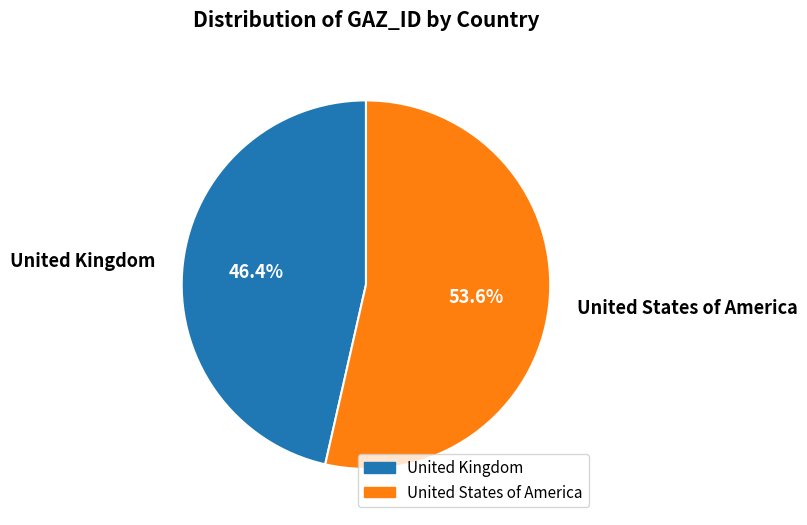

What is the largest slice in the pie chart?

United States of America